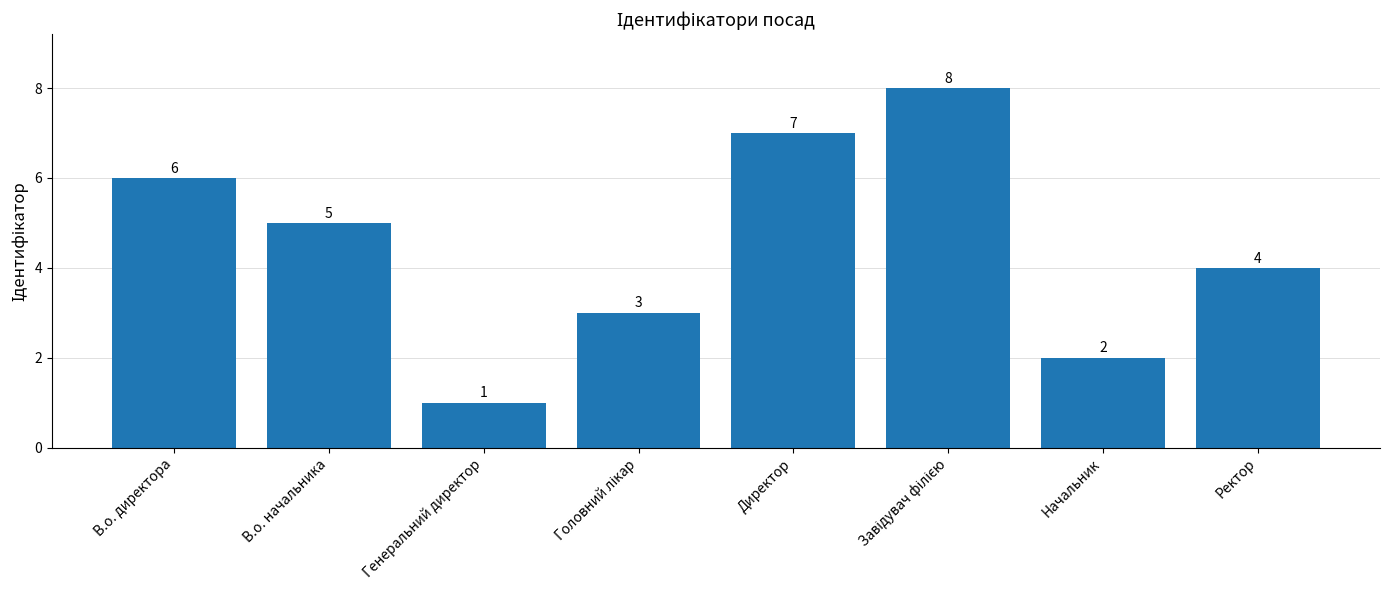

What is the sum of all values?

36